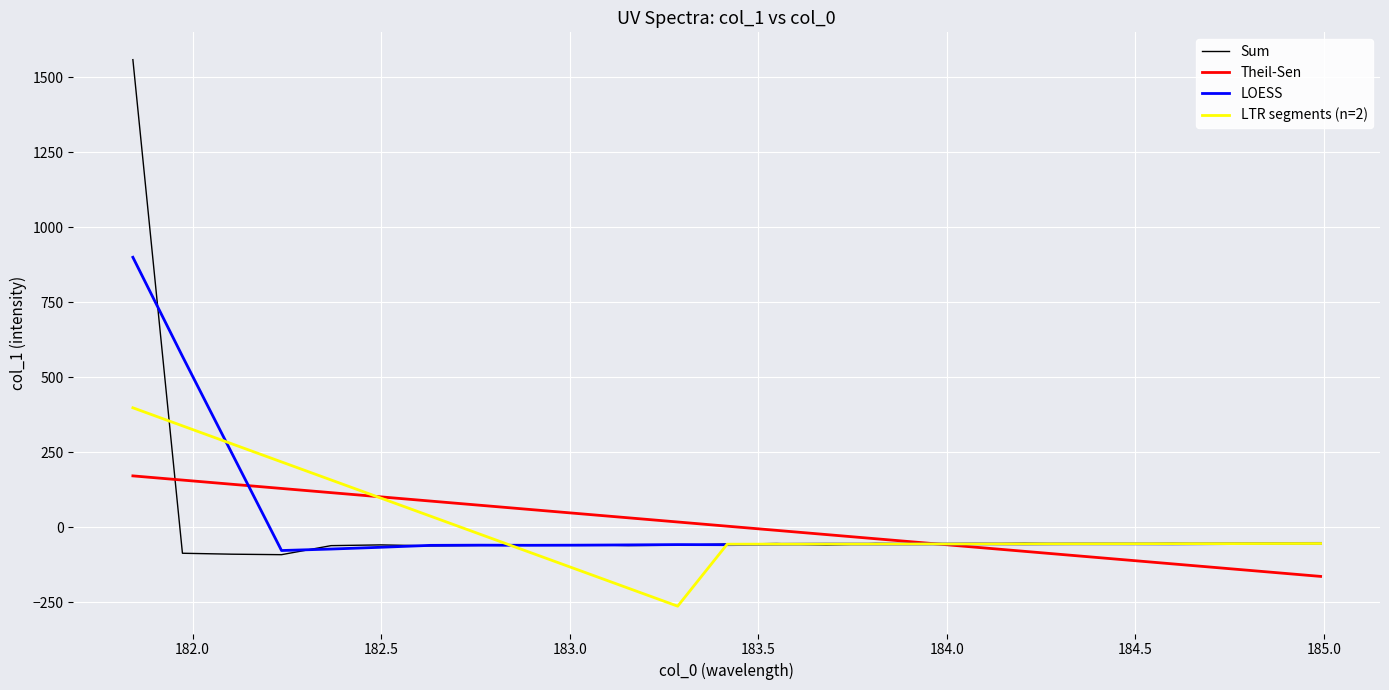

Which series has the largest range (max minus min)?

Sum